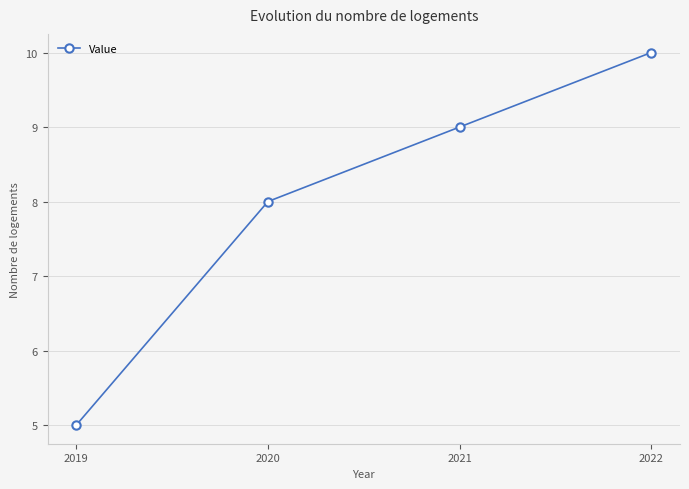

How many lines are shown in the chart?

1